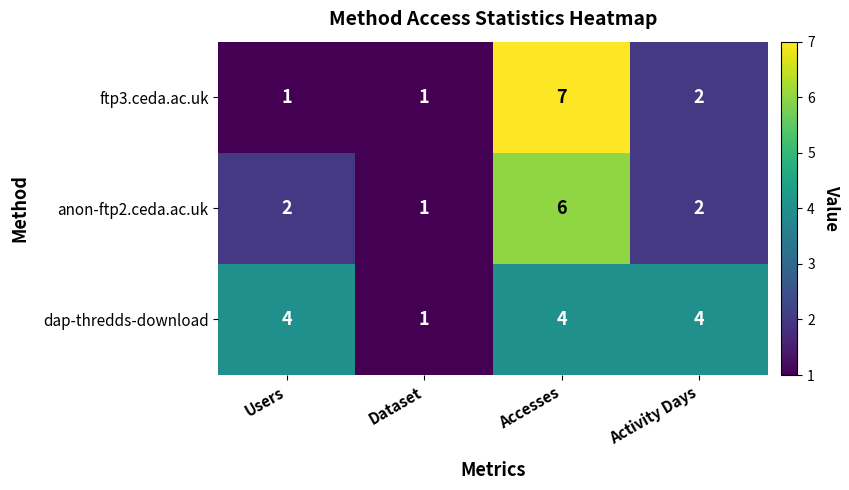

Count the dap-thredds-download values in the range 4 to 5.

3